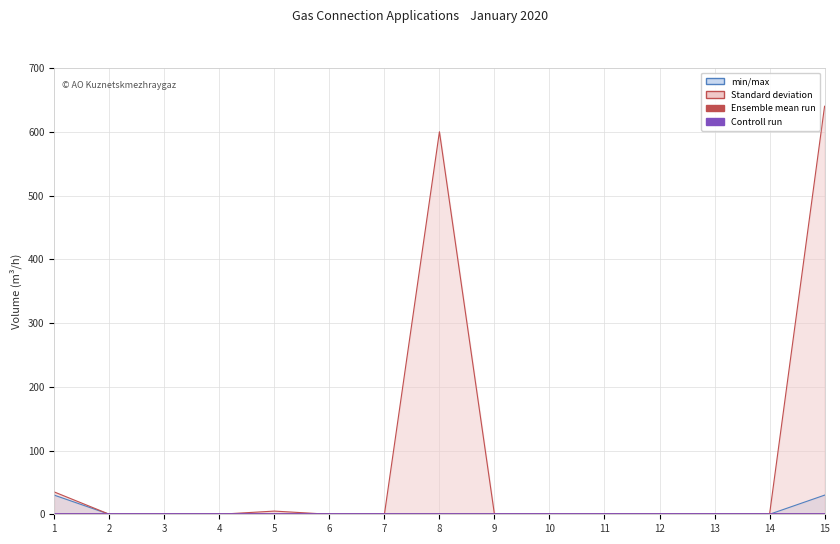

What is the greatest value displayed?

640